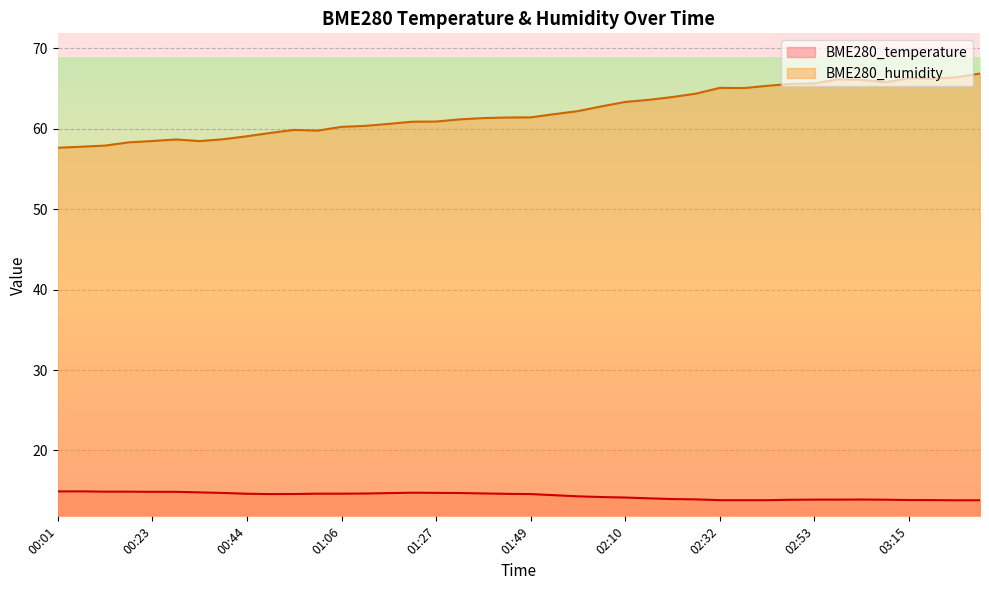

Is the value of BME280_humidity at 00:39 greater than the value of BME280_temperature at 02:21?

Yes